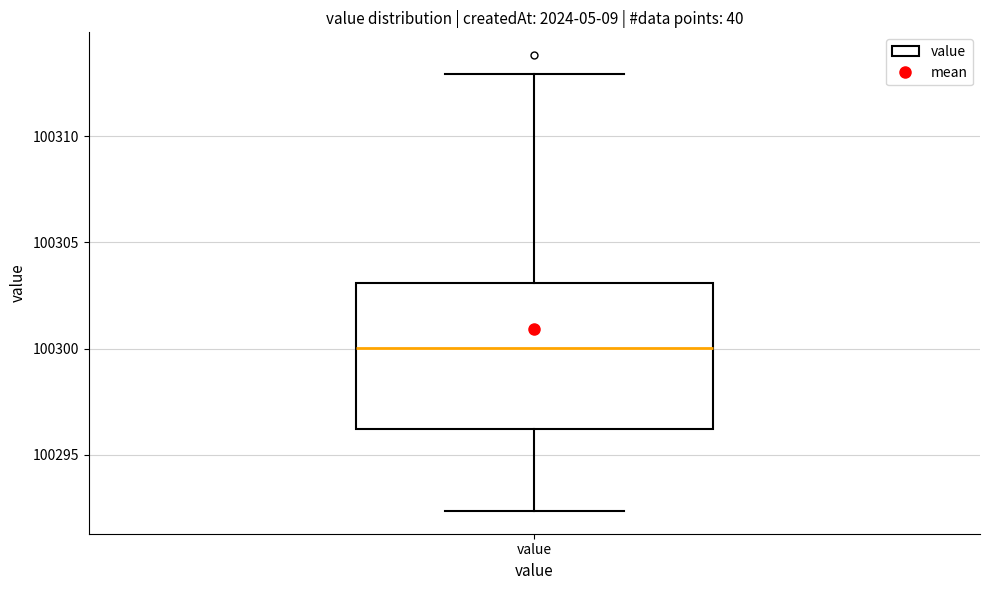

Where is the upper edge of the box for value on the y-axis? The values are not printed on the chart, so give them approximately, as read against the axis.

100303.0